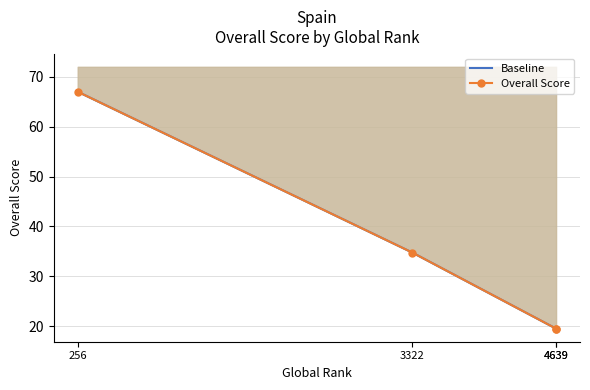

Is this an area chart (filled region under the line)?

No